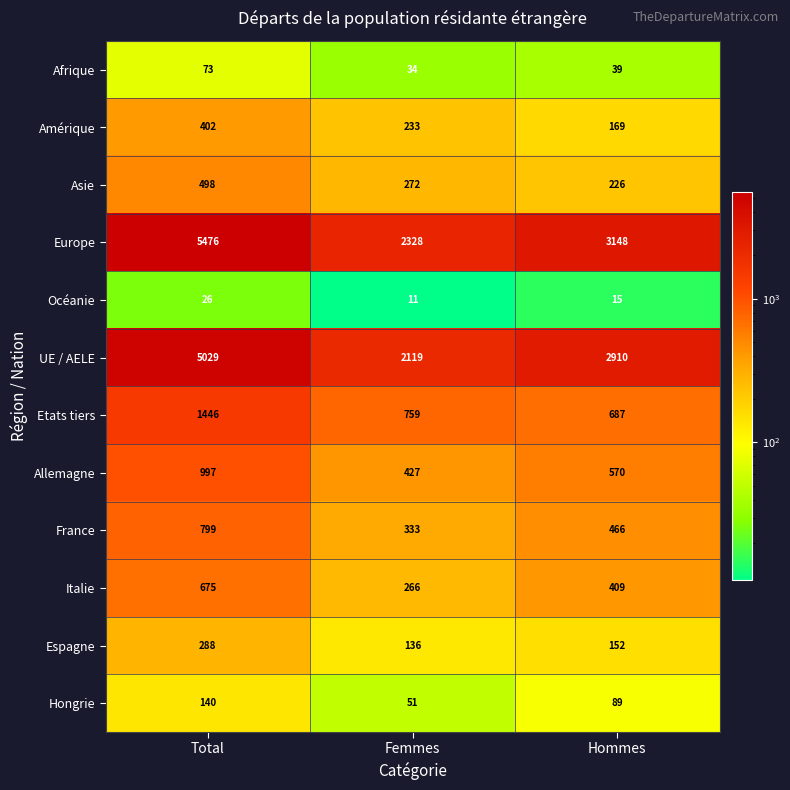

The Allemagne series shows 570 at Hommes. True or false?

True